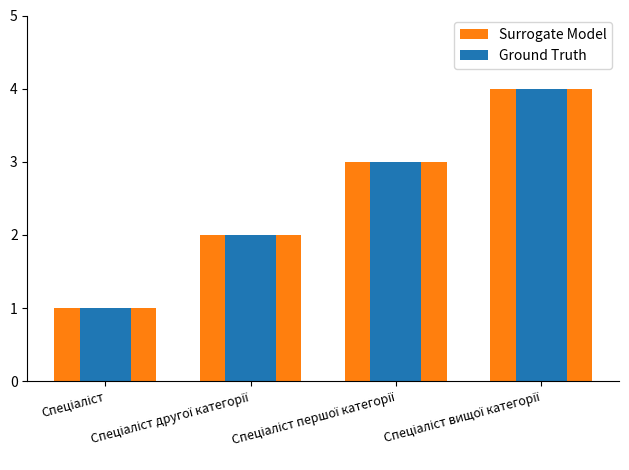

What is the label of the 1st bar from the left?

Спеціаліст